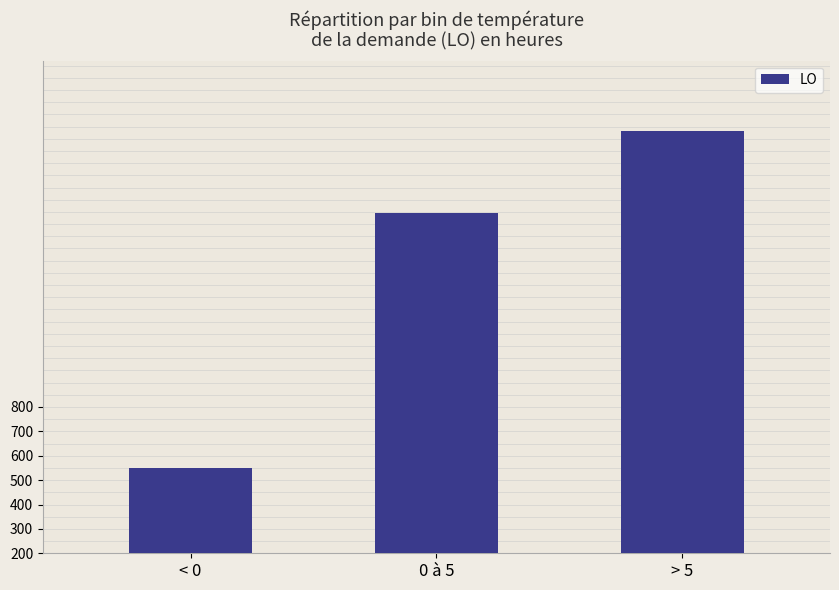

Reading left to right, transcribe all the data shown in this chart.

550	1597	1931